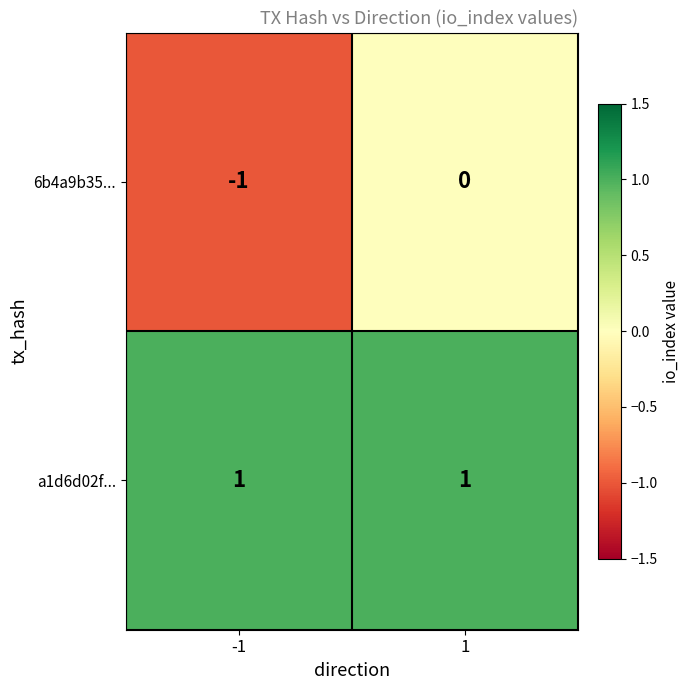

The a1d6d02f... series shows 0 at 1. True or false?

False